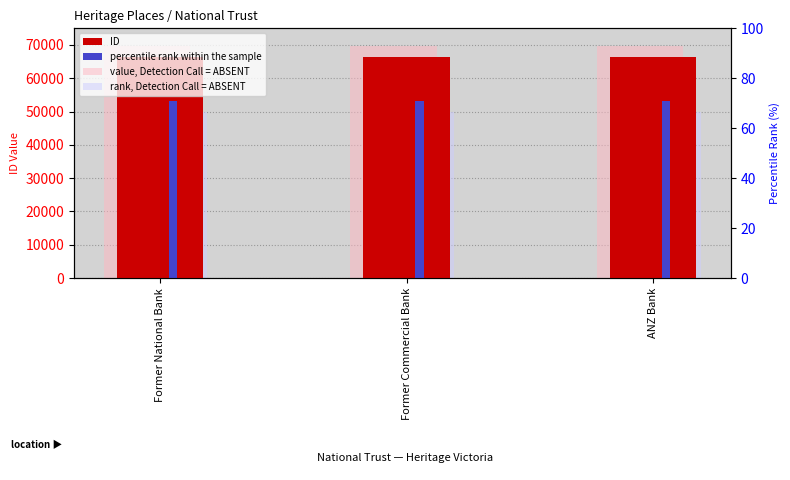

Between Former National Bank and Former Commercial Bank, which series saw the biggest shift?

value, Detection Call = ABSENT